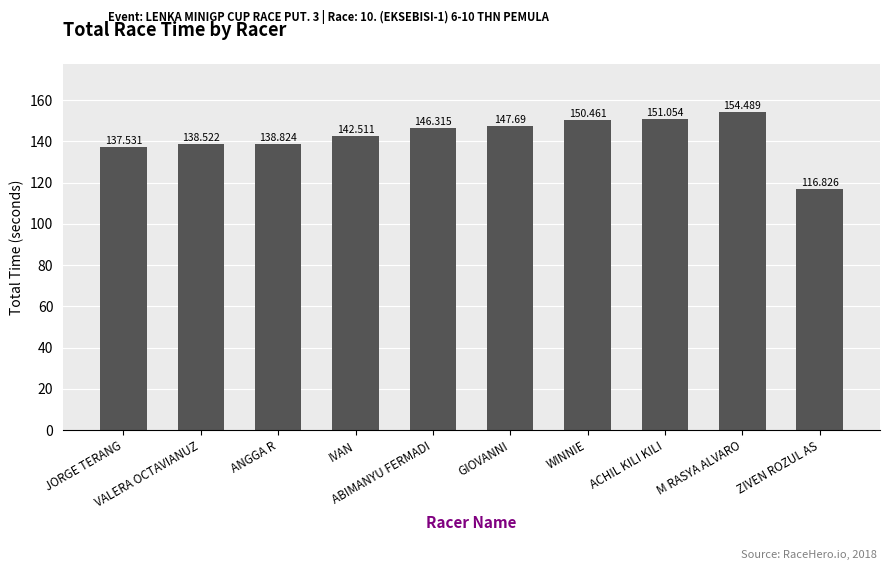

Reading left to right, transcribe all the data shown in this chart.

JORGE TERANG=137.5	VALERA OCTAVIANUZ=138.5	ANGGA R=138.8	IVAN=142.5	ABIMANYU FERMADI=146.3	GIOVANNI=147.7	WINNIE=150.5	ACHIL KILI KILI=151.1	M RASYA ALVARO=154.5	ZIVEN ROZUL AS=116.8